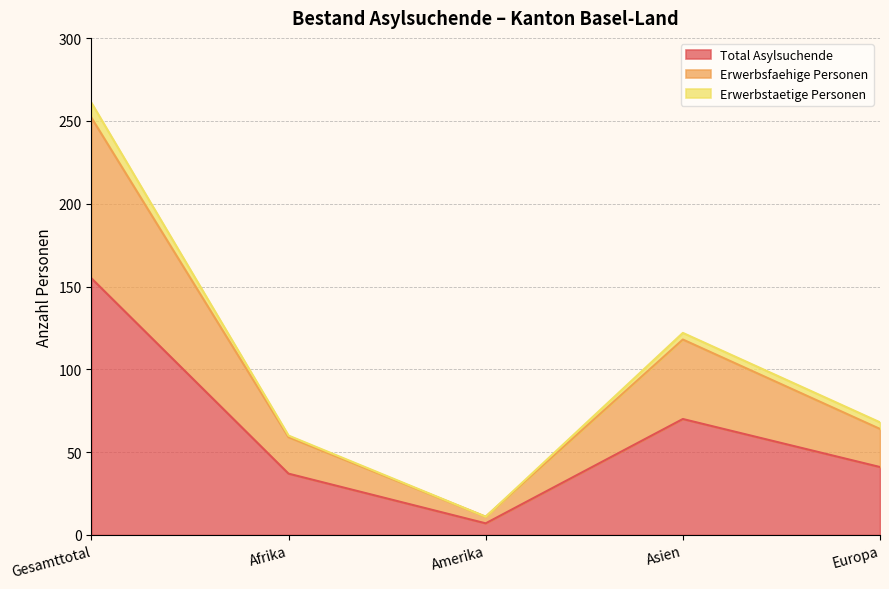

At which label does Total Asylsuchende reach its minimum?

Amerika